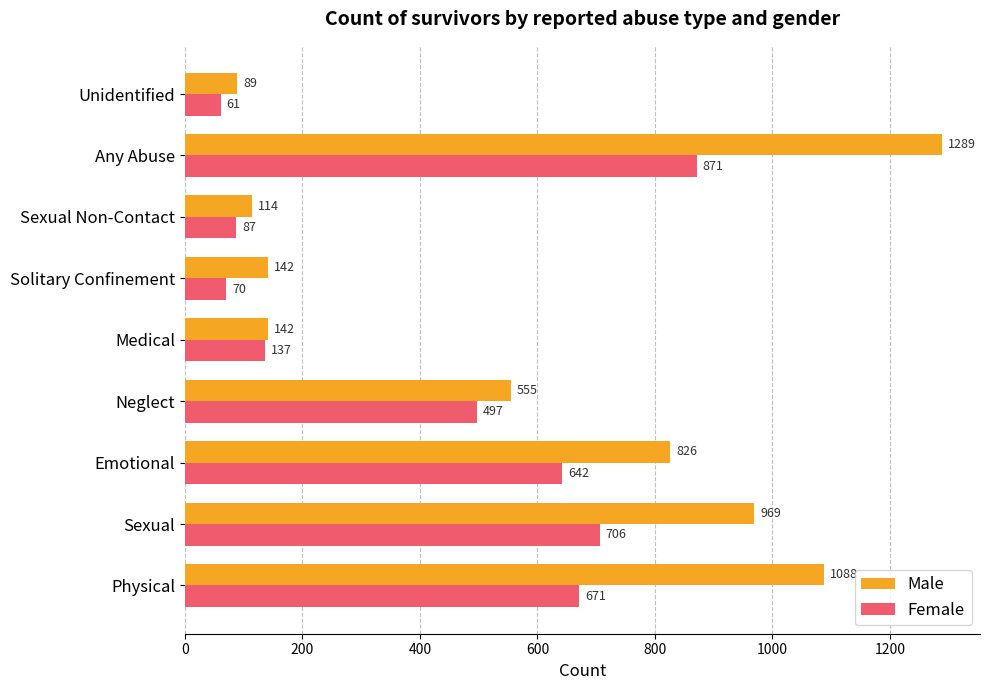

Which category has the highest value across all series?

Any Abuse